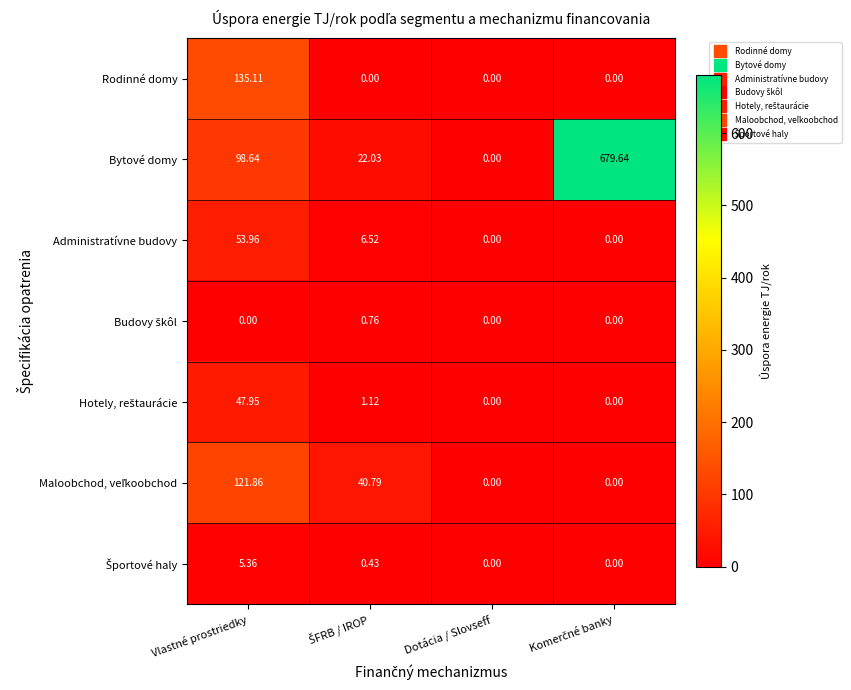

Count the number of categories in the chart.

4